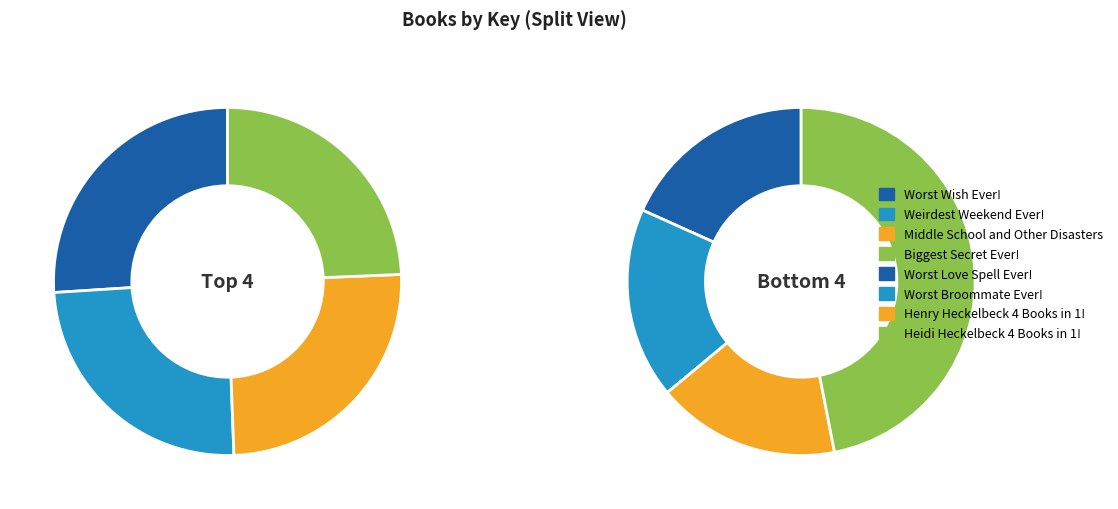

Is there any slice that represents more than half of the pie?

No